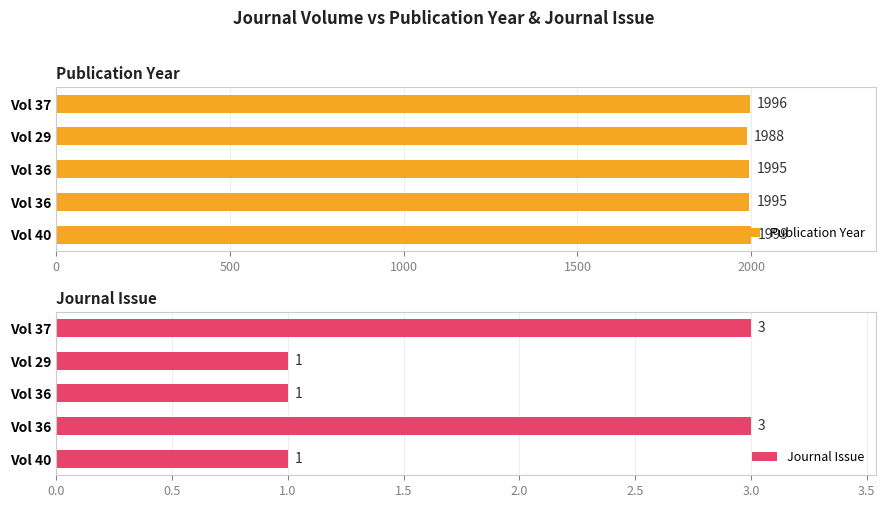

What is the total value across all series at Vol 37?

1999